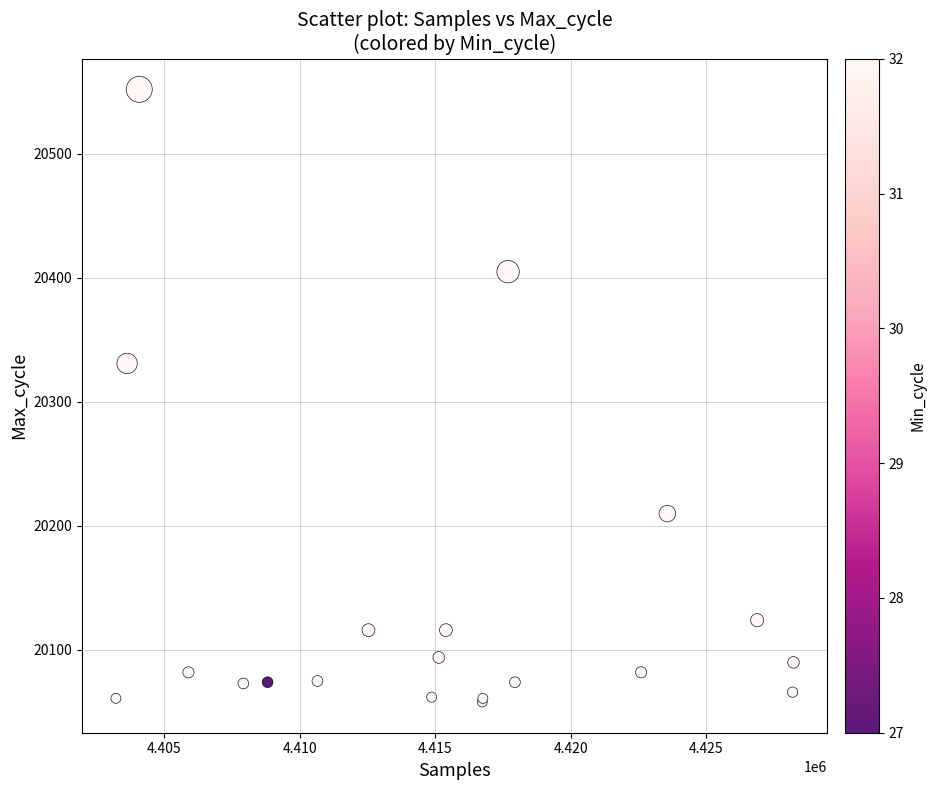

What Y value in the scatter plot is closest to 20305?

20331